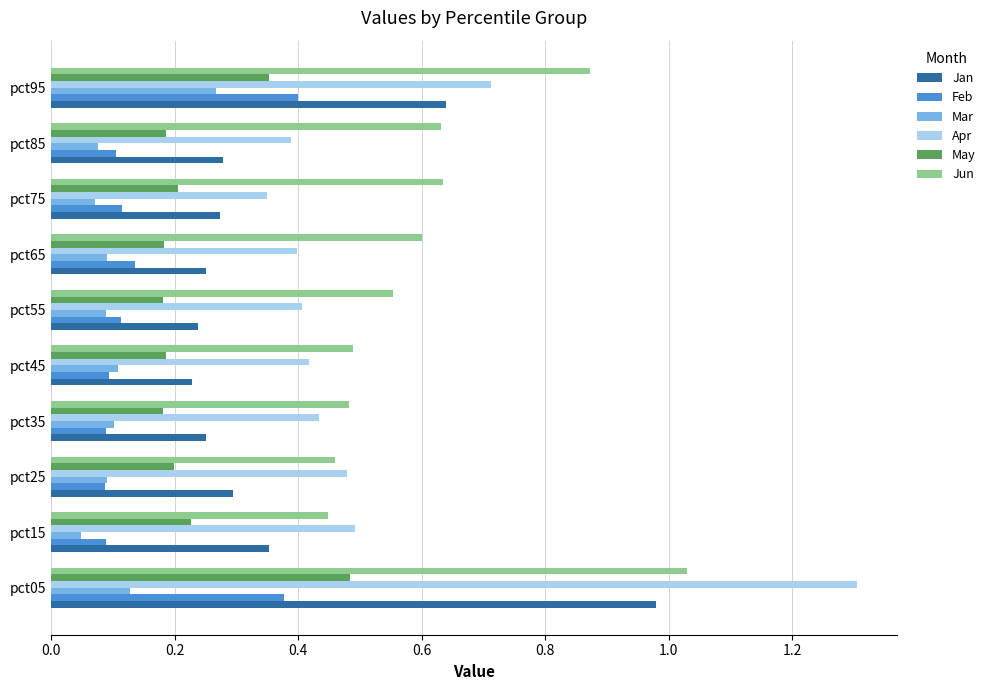

How many Apr values are between 0 and 1?

9